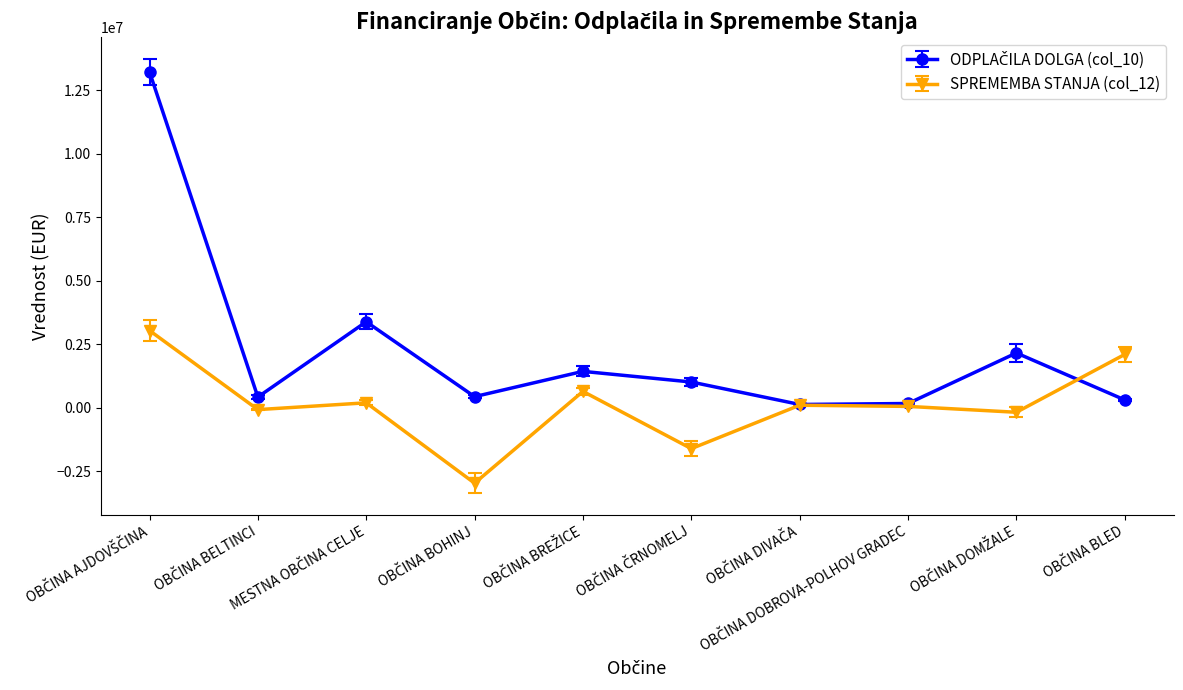

What is the lowest value of the SPREMEMBA STANJA (col_12) series?

-2964799.4